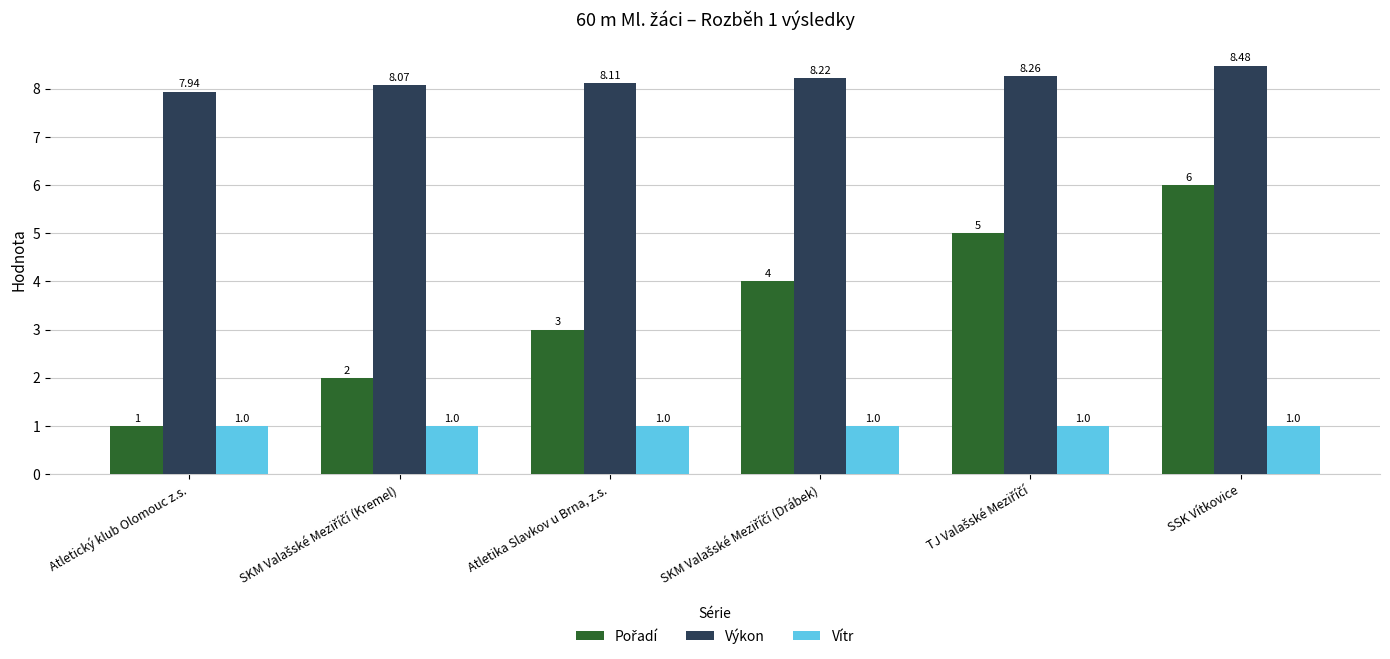

At which label is Výkon closest to 8?

Atletický klub Olomouc z.s.